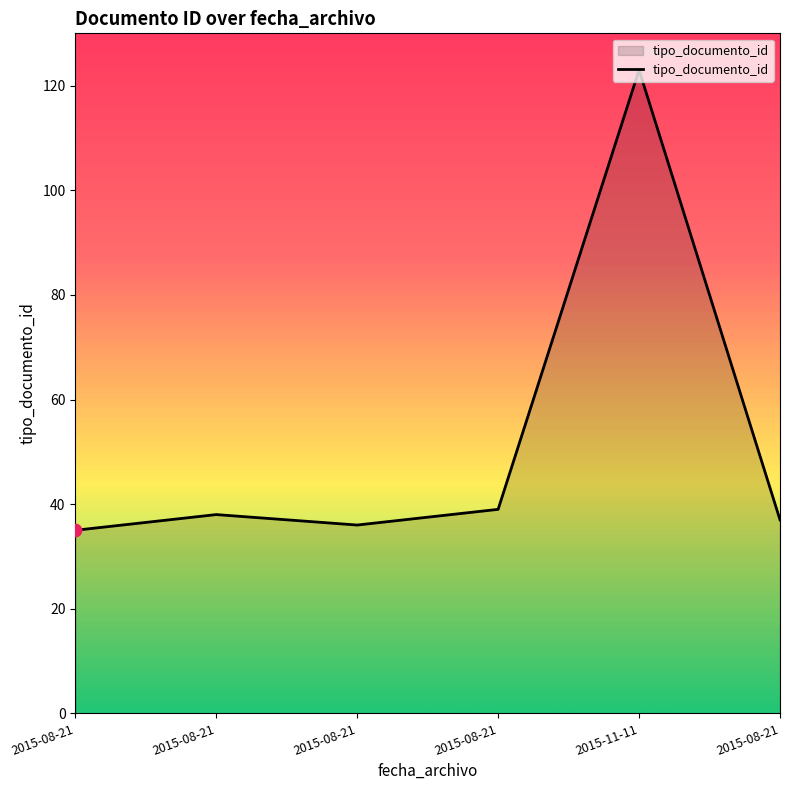

Approximately how many times larger is the value at 2015-08-21 compared to 2015-08-21?

1.1